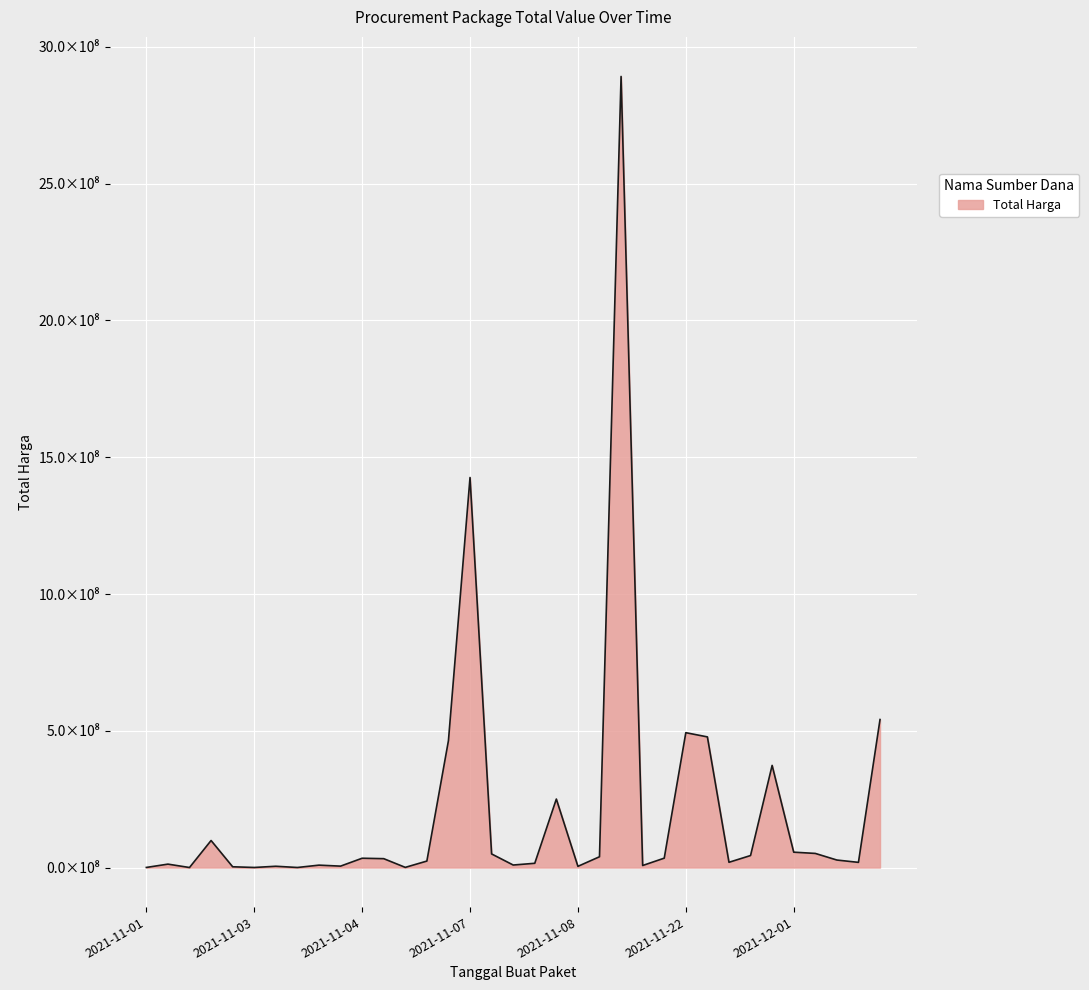

How many interior local peaks (higher than both neighbors) does the data have?

10